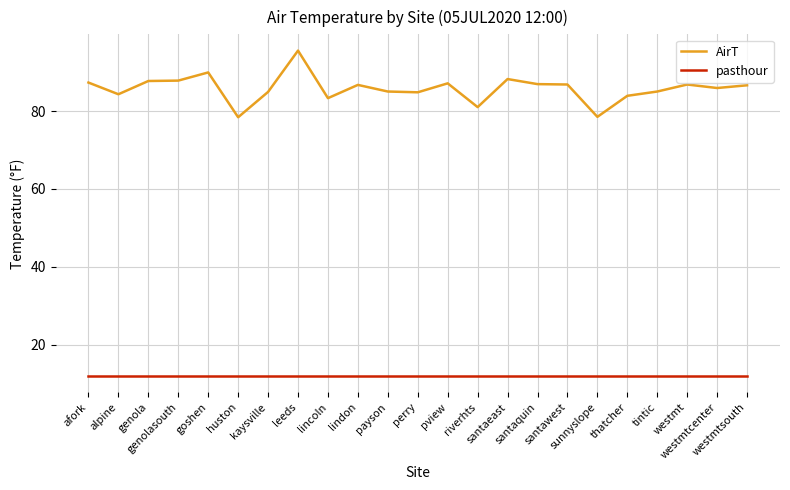

Which series has the largest total across all categories?

AirT